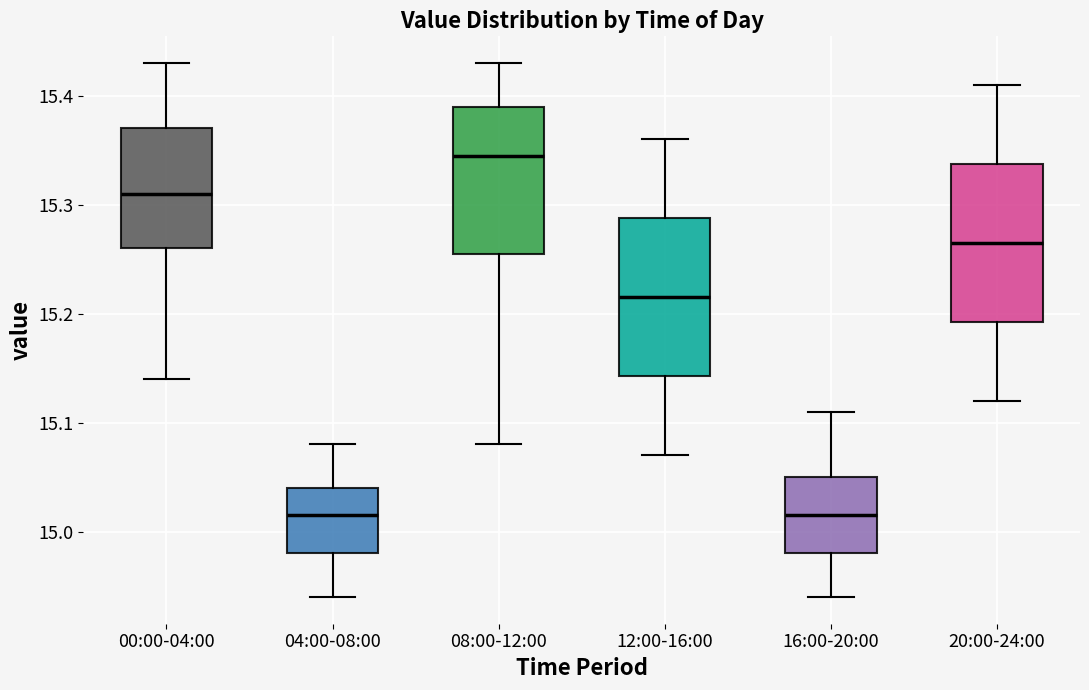

Reading left to right, transcribe this box plot: for each box, give where its median line is, the range the box spans, and where its two whiskers end, as read against the y-axis. The values are not printed on the chart, so give them approximately, as read against the axis.

00:00-04:00: median 15.31, box 15.26 to 15.37, whiskers 15.14 to 15.43
04:00-08:00: median 15.02, box 14.98 to 15.04, whiskers 14.94 to 15.08
08:00-12:00: median 15.35, box 15.26 to 15.39, whiskers 15.08 to 15.43
12:00-16:00: median 15.22, box 15.14 to 15.29, whiskers 15.07 to 15.36
16:00-20:00: median 15.02, box 14.98 to 15.05, whiskers 14.94 to 15.11
20:00-24:00: median 15.27, box 15.19 to 15.34, whiskers 15.12 to 15.41